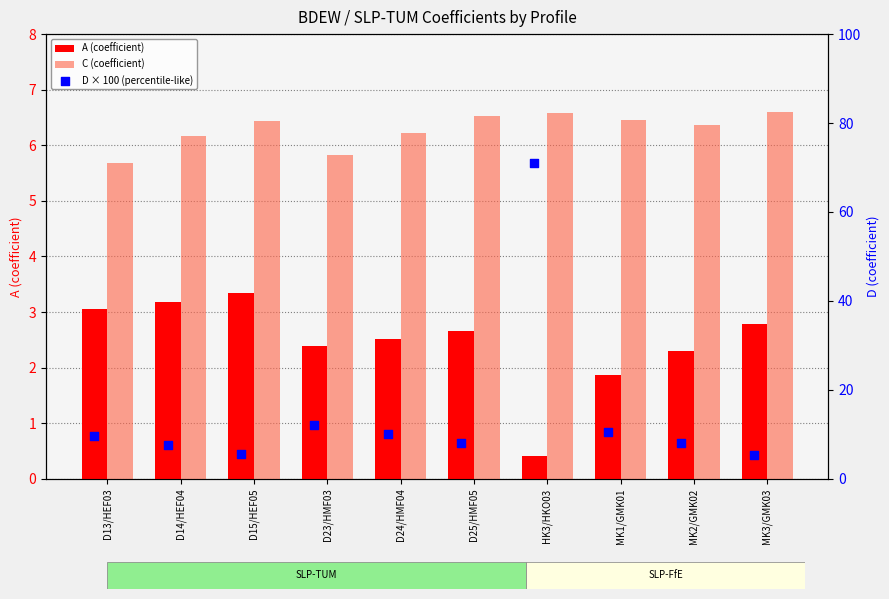

What is the total value across all series at D25/HMF05?

17.3